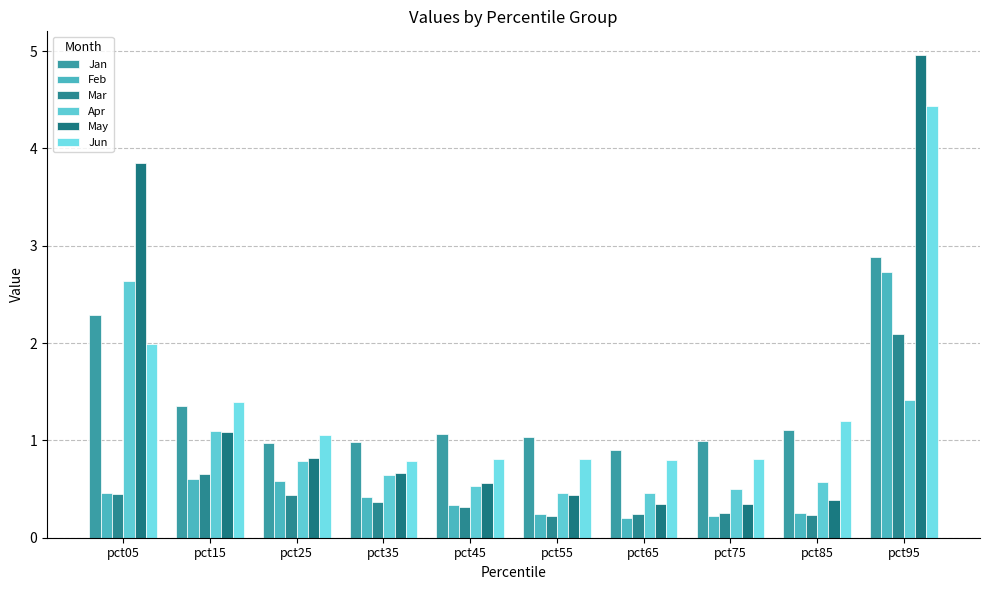

How many series are shown in this chart?

6